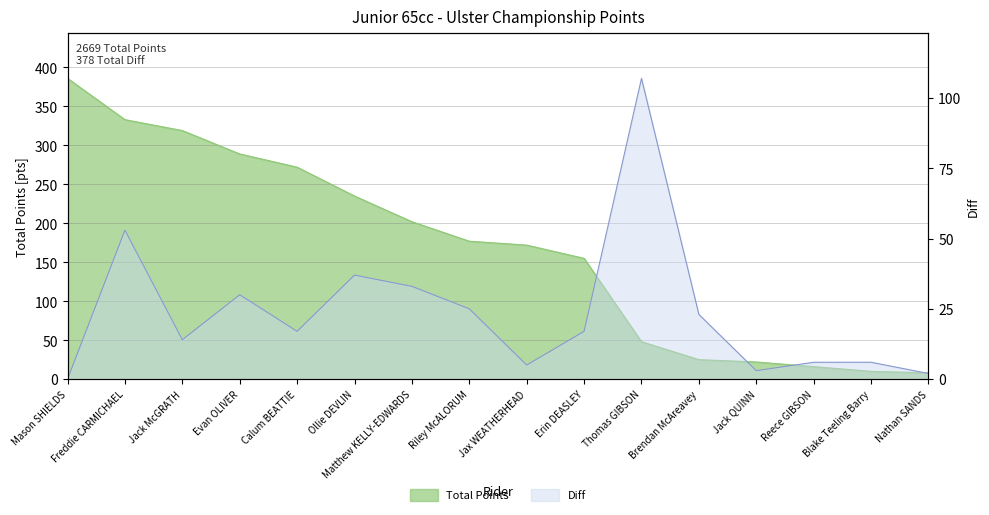

How many lines are shown in the chart?

2